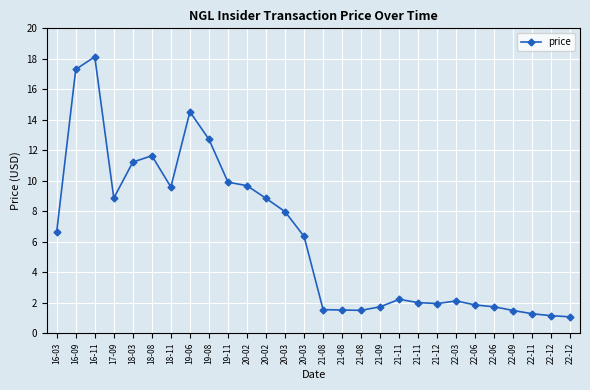

Reading left to right, what are all the values shown in this chart?

6.7	17.3	18.1	8.9	11.2	11.6	9.6	14.5	12.7	9.9	9.7	8.8	8.0	6.3	1.5	1.5	1.5	1.7	2.2	2.0	1.9	2.1	1.9	1.7	1.5	1.3	1.1	1.1